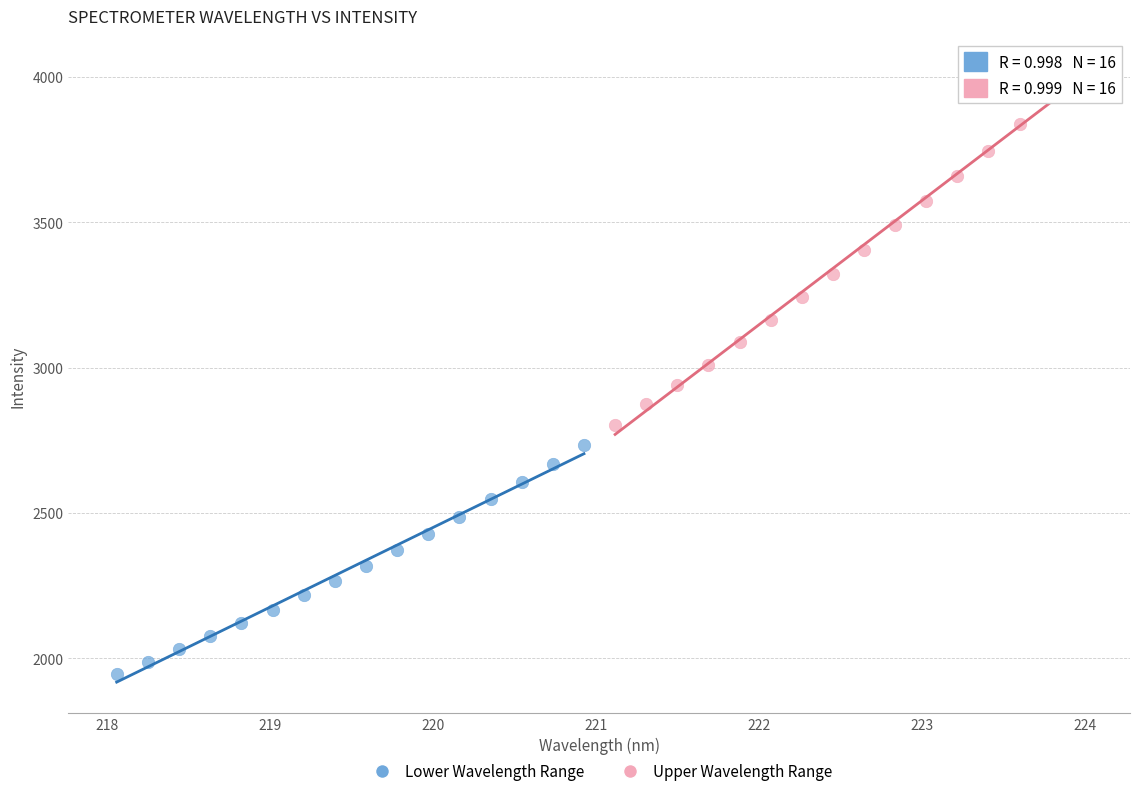

Which series contains the lowest Y value?

Lower Wavelength Range